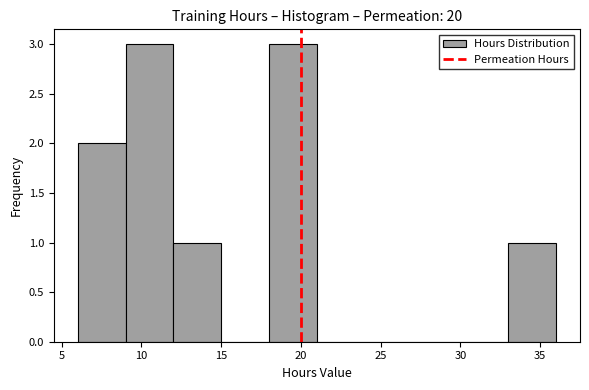

Reading left to right, list every bar in this chart as the range it spans on the x-axis followed by its height. The values are not printed on the chart, so give them approximately, as read against the axis.

6 to 9: 2
9 to 12: 3
12 to 15: 1
15 to 18: 0
18 to 21: 3
21 to 24: 0
24 to 27: 0
27 to 30: 0
30 to 33: 0
33 to 36: 1